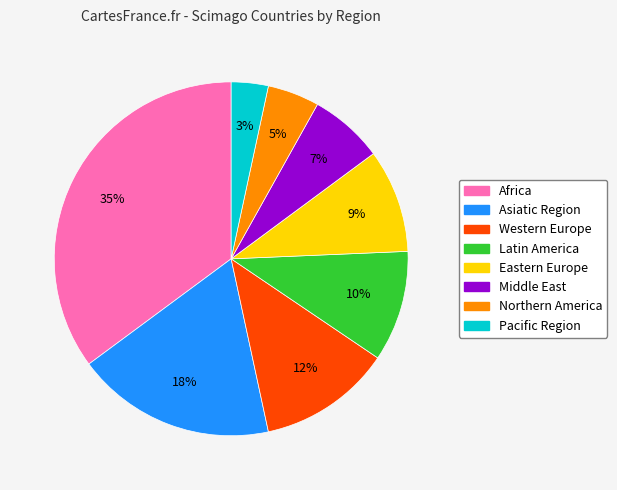

Is there any slice that represents more than half of the pie?

No